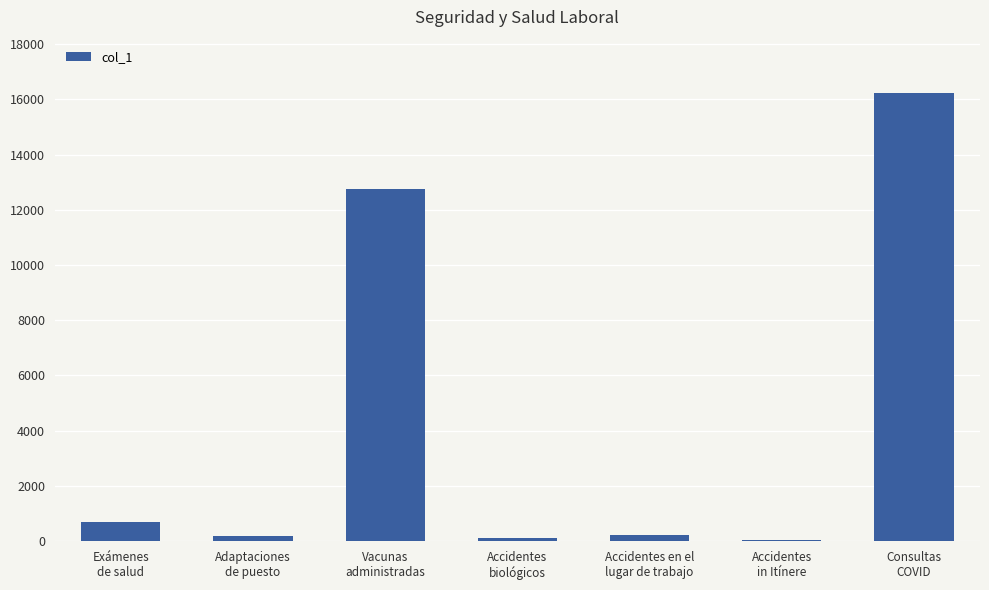

At which label is the value closest to 8135?

Vacunas
administradas